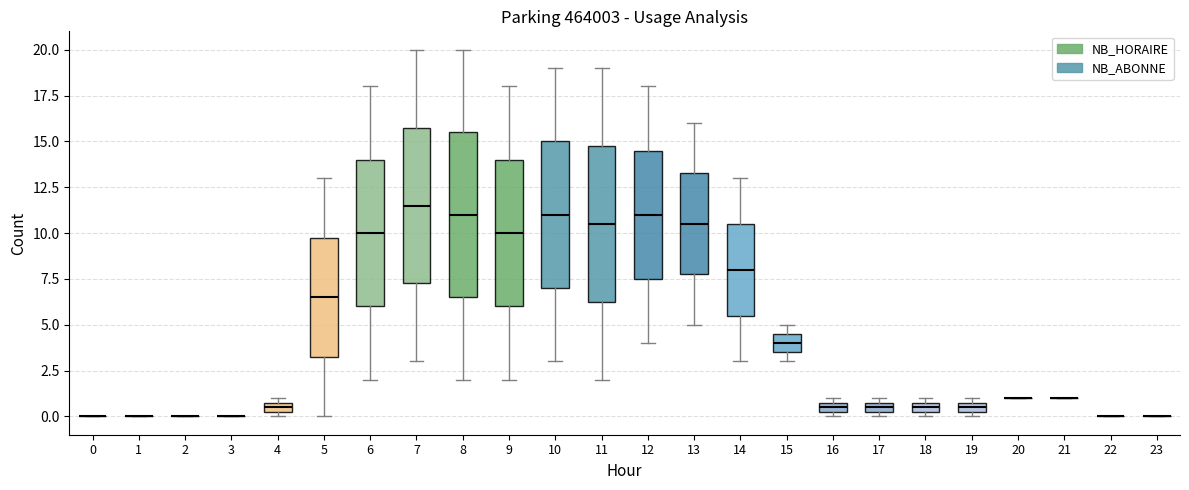

Where is the lower edge of the box at x = 4 on the y-axis? The values are not printed on the chart, so give them approximately, as read against the axis.

0.5